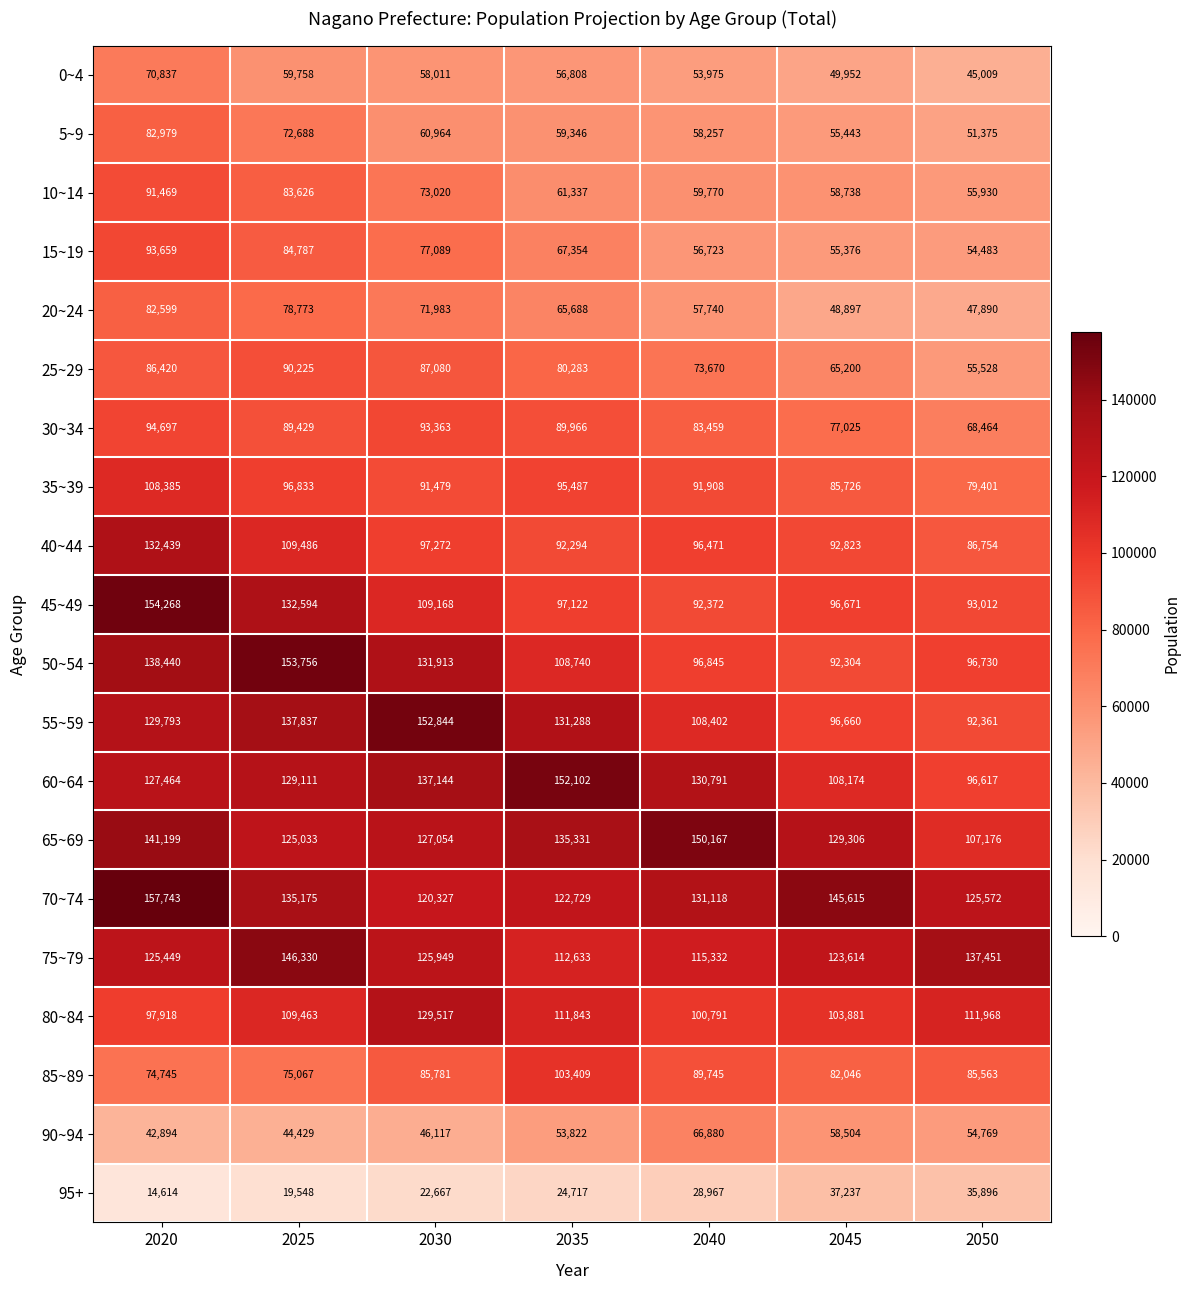

Which series has the largest total across all categories?

70~74